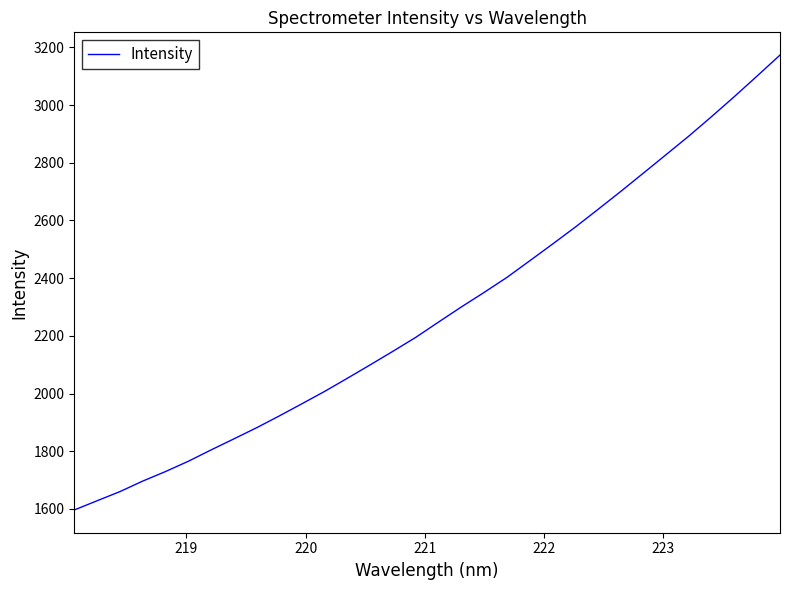

What is the difference between the maximum and minimum values?

1577.4